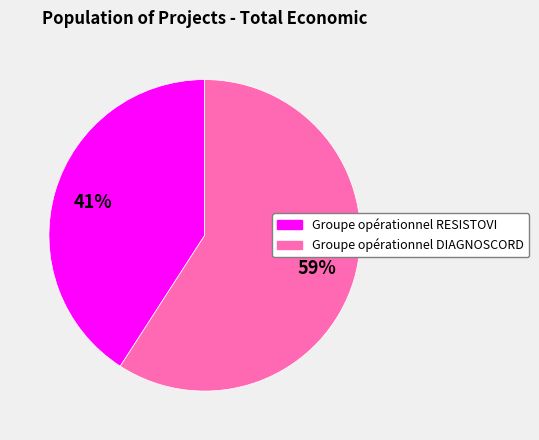

True or false: Groupe opérationnel DIAGNOSCORD accounts for 44% of the total.

False